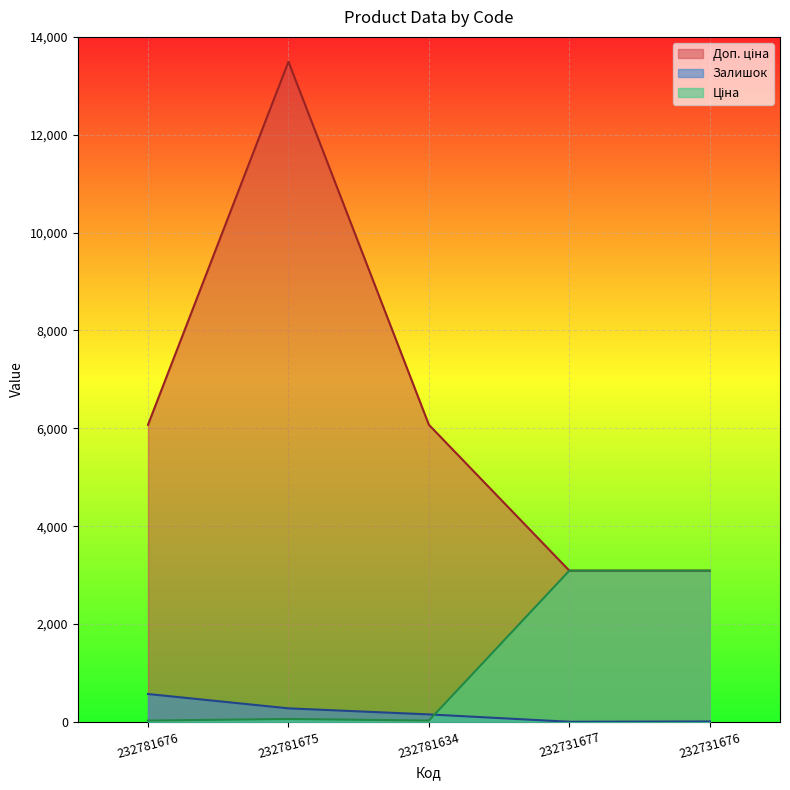

Reading left to right, what are all the values shown in this chart?

Залишок: 232781676=570.0	232781675=277.0	232781634=153.0	232731677=3.0	232731676=9.0
Ціна: 232781676=27.0	232781675=60.0	232781634=27.0	232731677=3091.2	232731676=3091.2
Доп. ціна: 232781676=6072.0	232781675=13493.2	232781634=6072.0	232731677=3091.0	232731676=3091.0